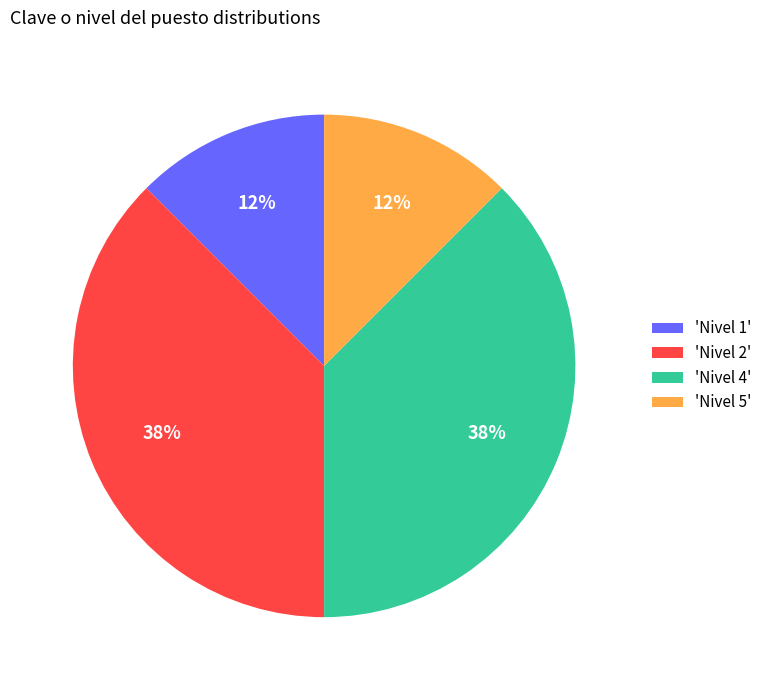

Does 'Nivel 4' represent more than half of the total?

No